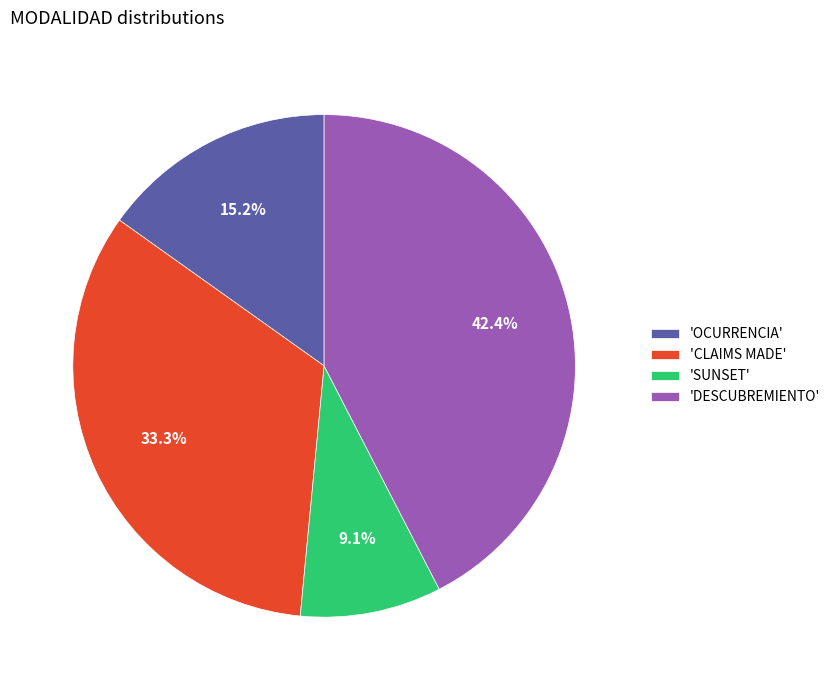

Do 'DESCUBREMIENTO' and 'OCURRENCIA' together represent more than half of the pie?

Yes